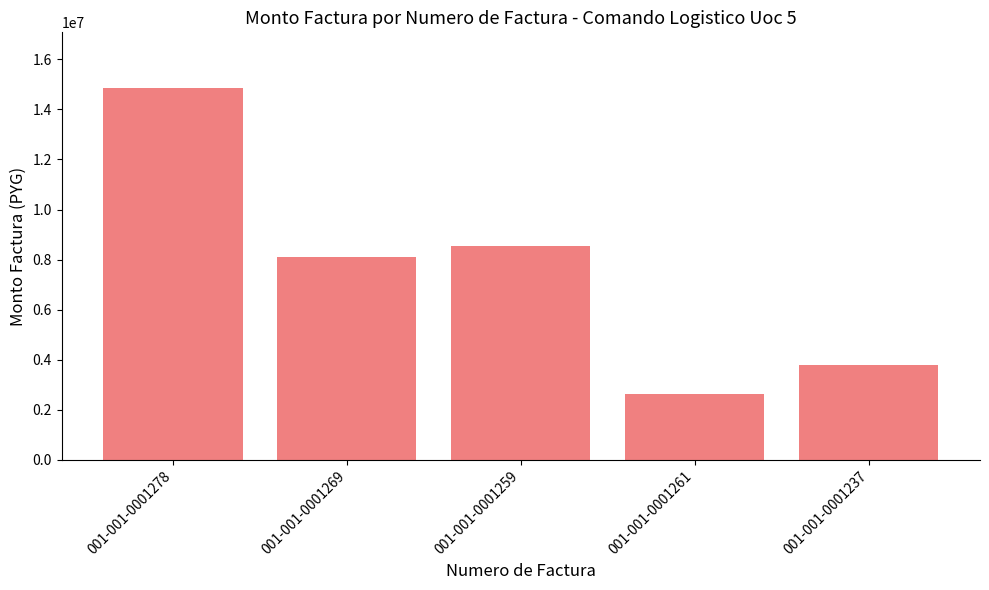

What is the average value?

7588000